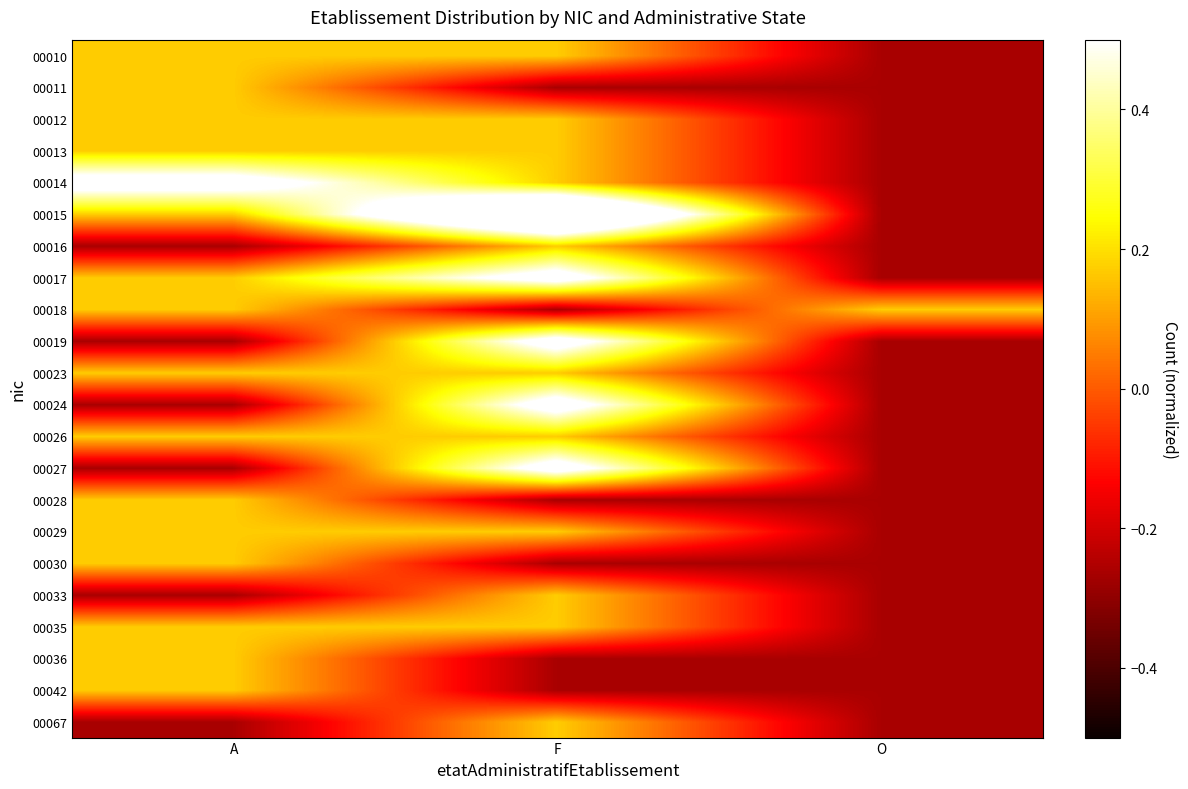

Which series changed the most between F and O?

00015